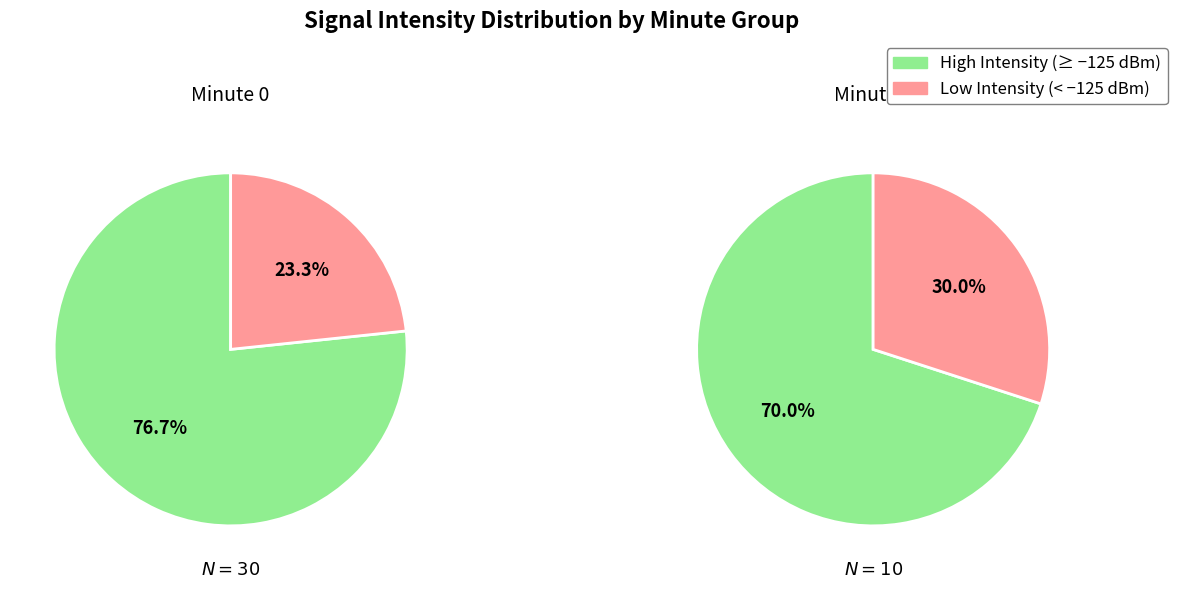

Which series has the widest spread of values?

Low Intensity (< -125 dBm)